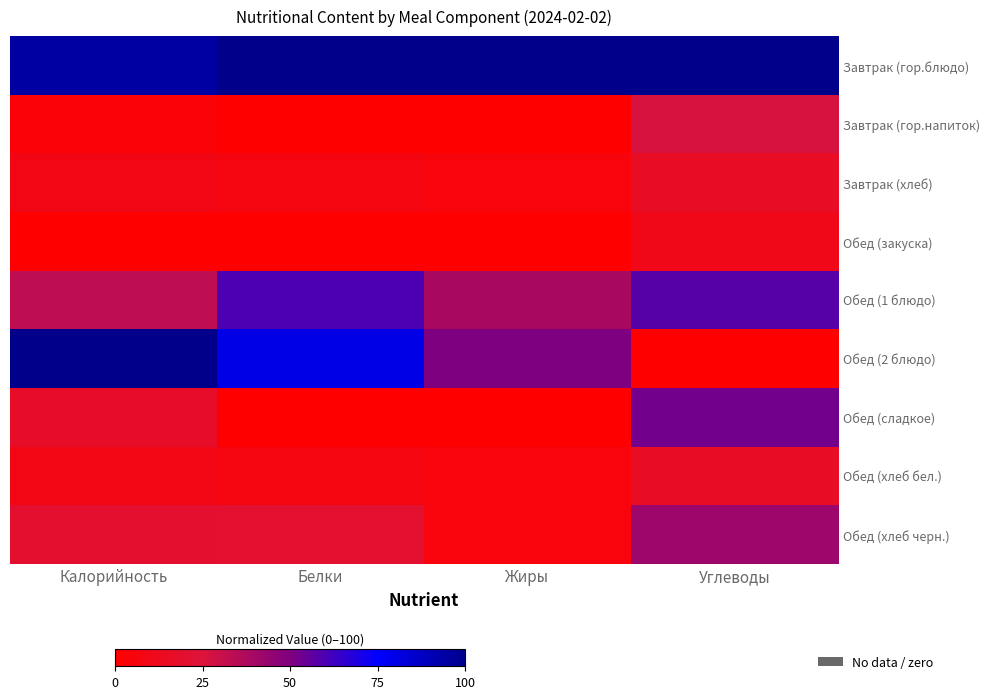

At which category does the chart reach its minimum across all series?

Белки